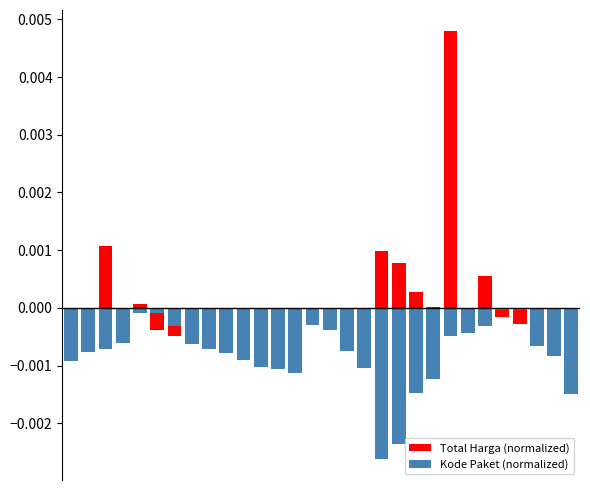

How many values in the Total Harga (normalized) series exceed 0?

8